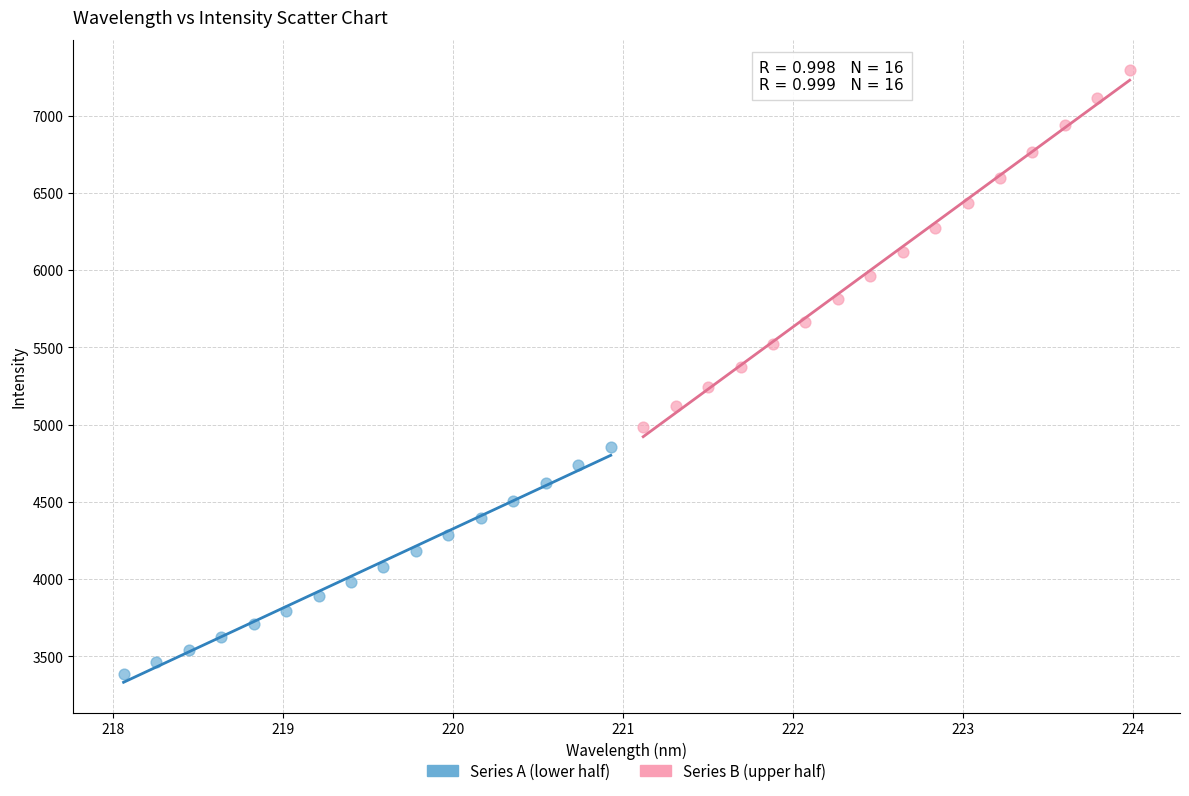

Which series contains the highest Y value?

Series B (upper half)